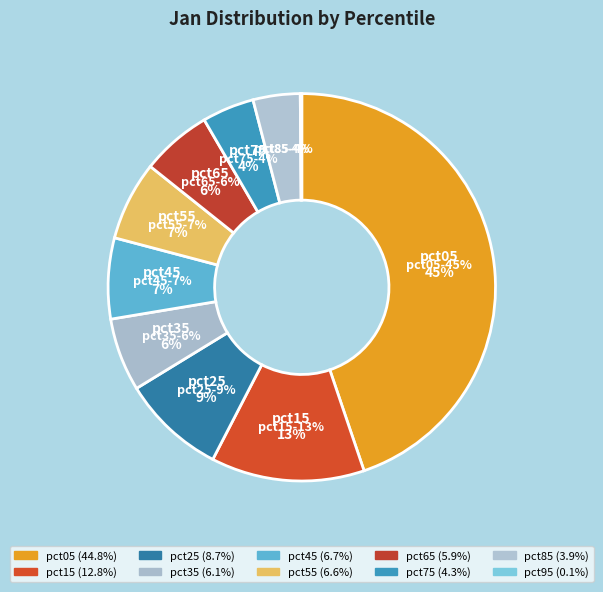

Rank the categories by value from highest to lowest.

pct05, pct15, pct25, pct45, pct55, pct35, pct65, pct75, pct85, pct95